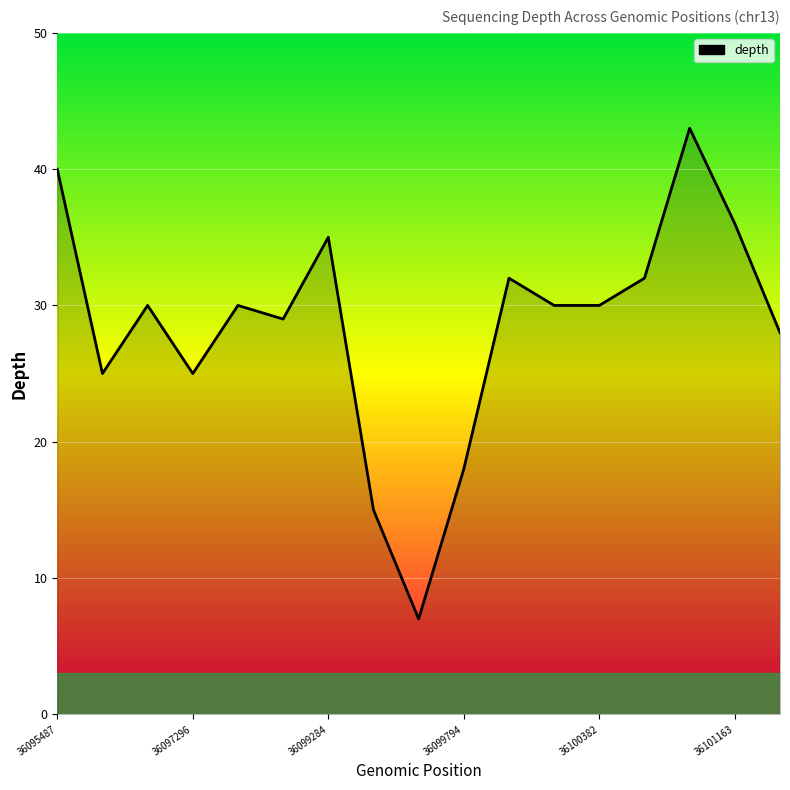

What is the maximum value shown in the chart?

43